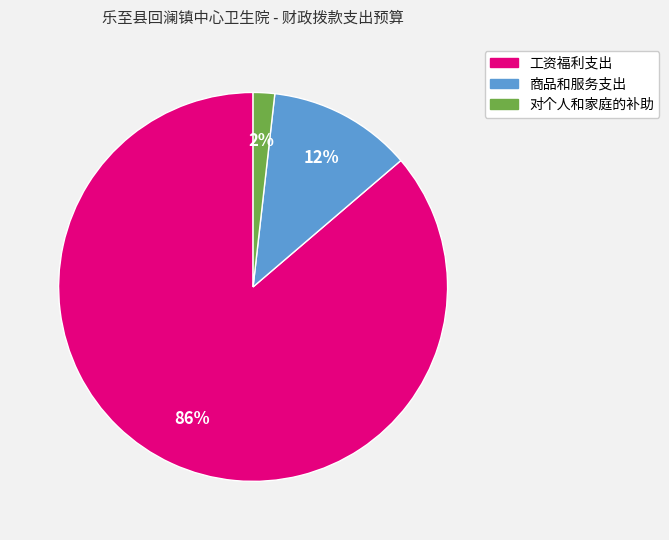

Do 对个人和家庭的补助 and 工资福利支出 together represent more than half of the pie?

Yes